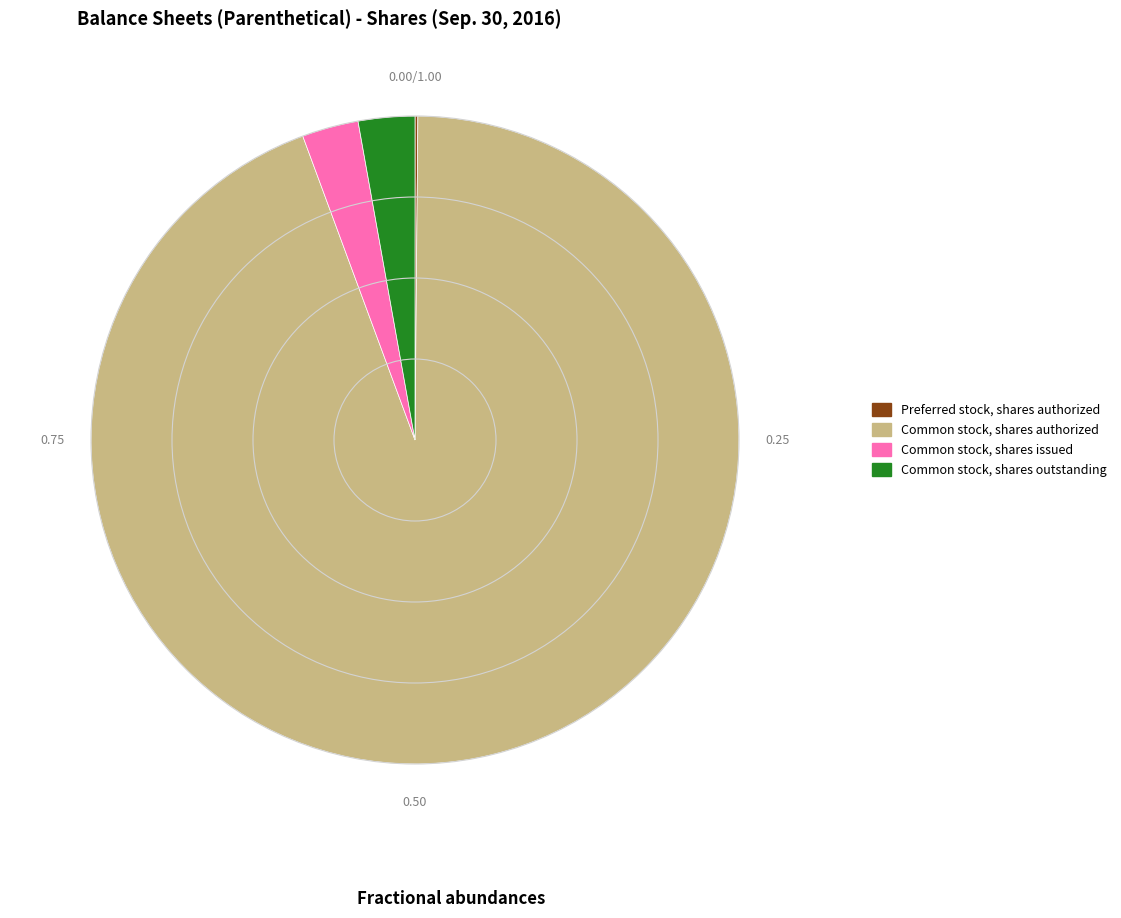

Which category has the biggest portion of the pie?

Common stock, shares authorized